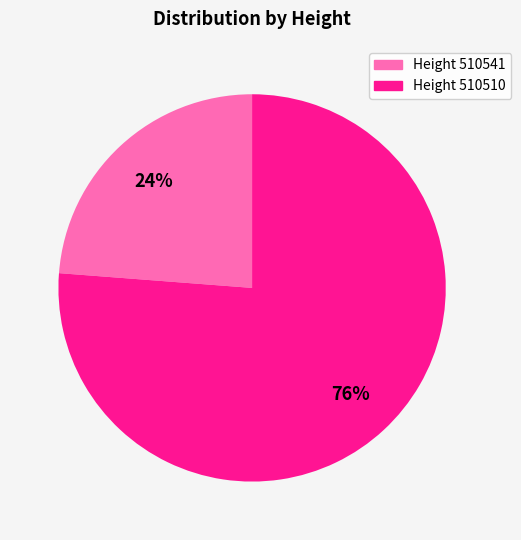

The Height 510510 slice represents 68% of the pie. True or false?

False